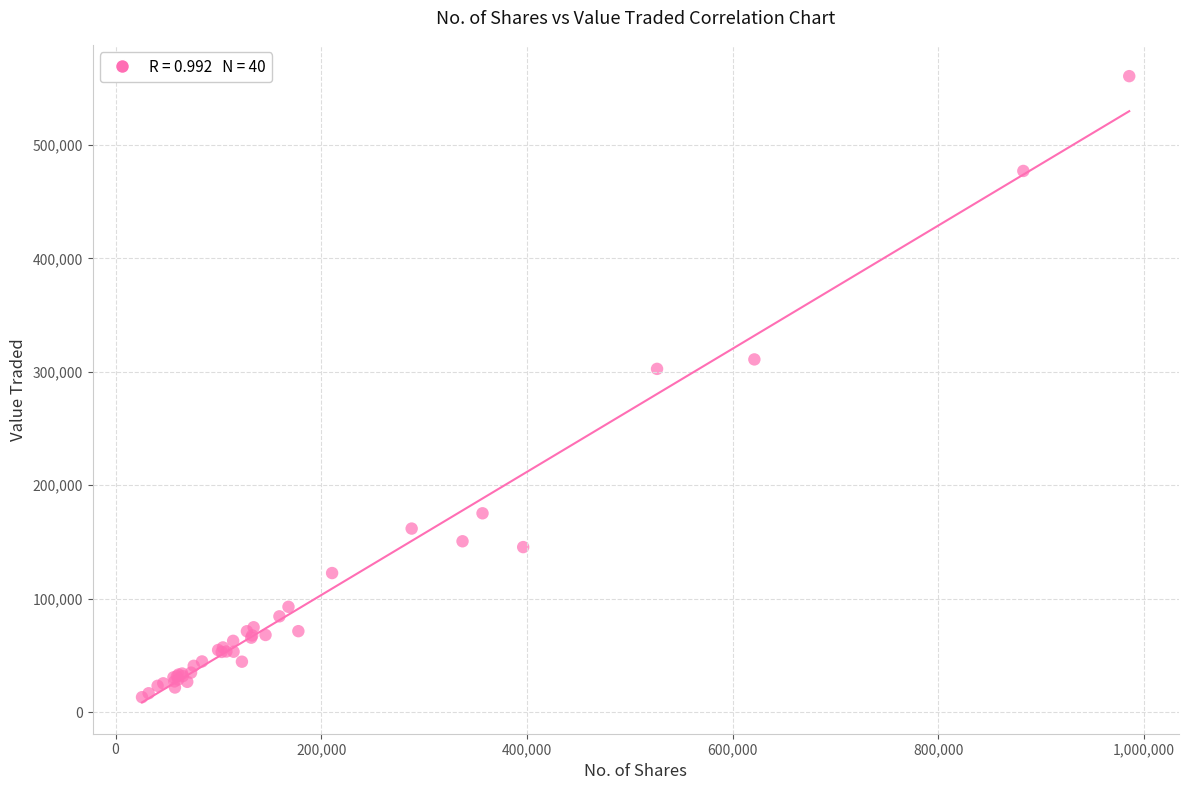

What Y value in the scatter plot is closest to 286899?

302583